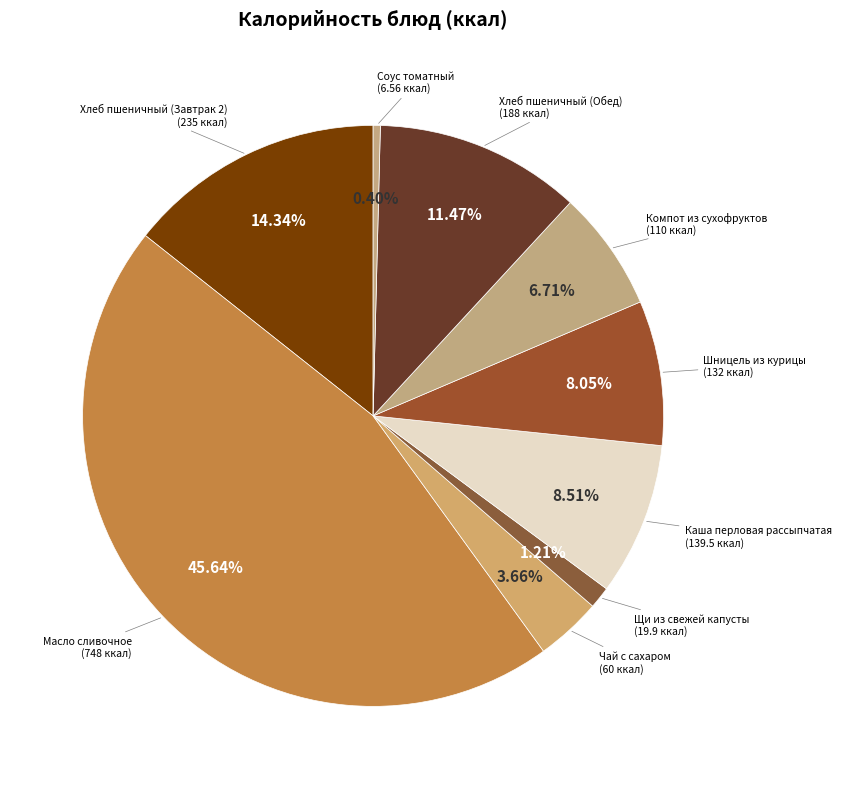

How many slices are in this pie chart?

9